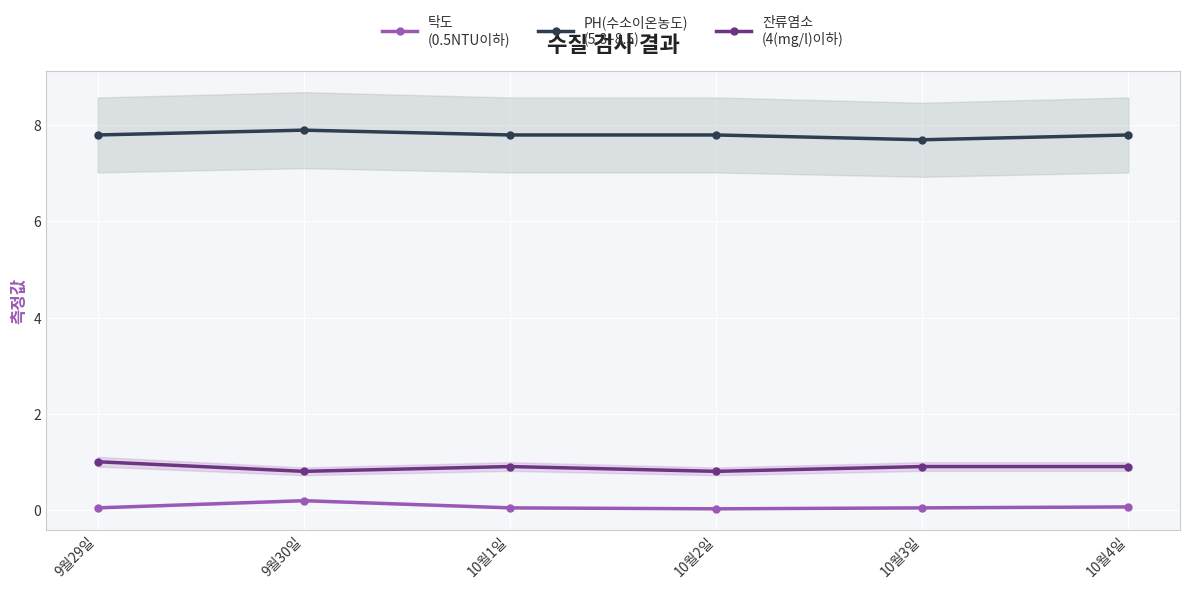

At how many categories does at least one series exceed 5?

6